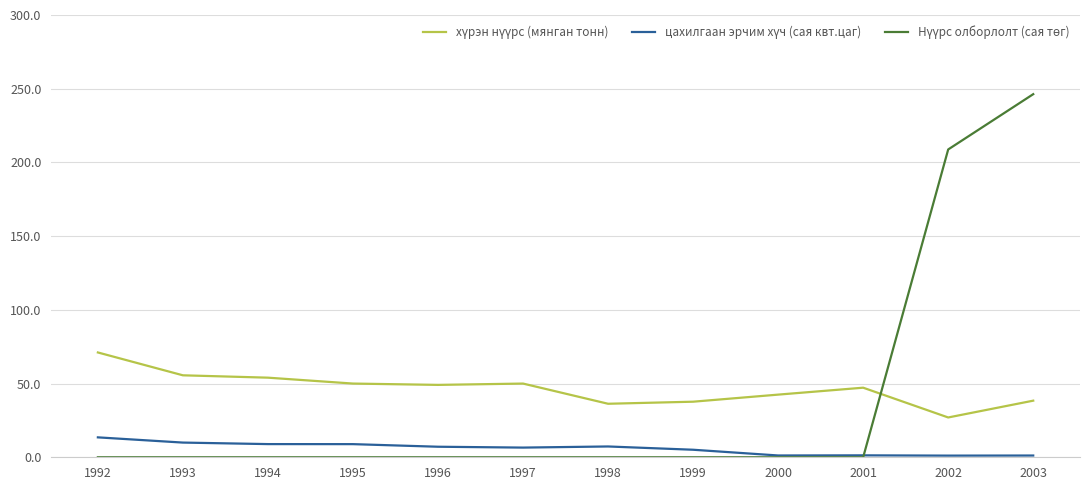

What is the maximum value shown in the chart?

246.3